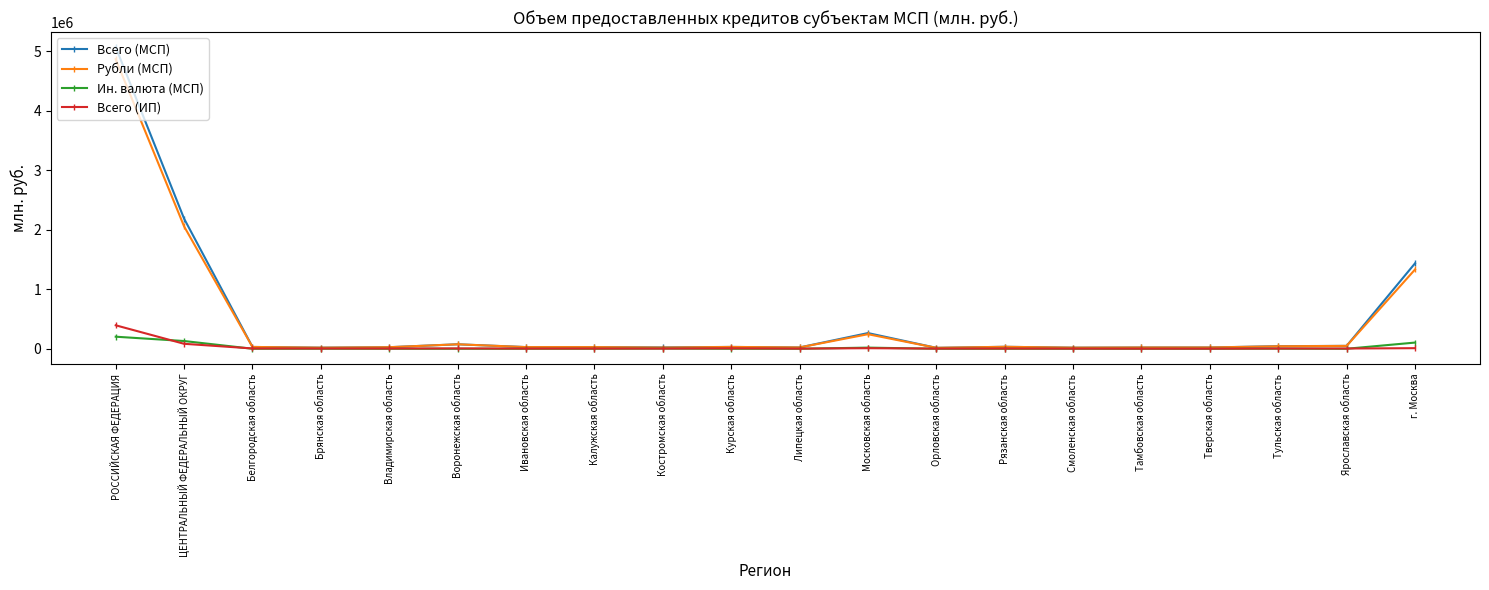

What position from the left is Тверская область?

17